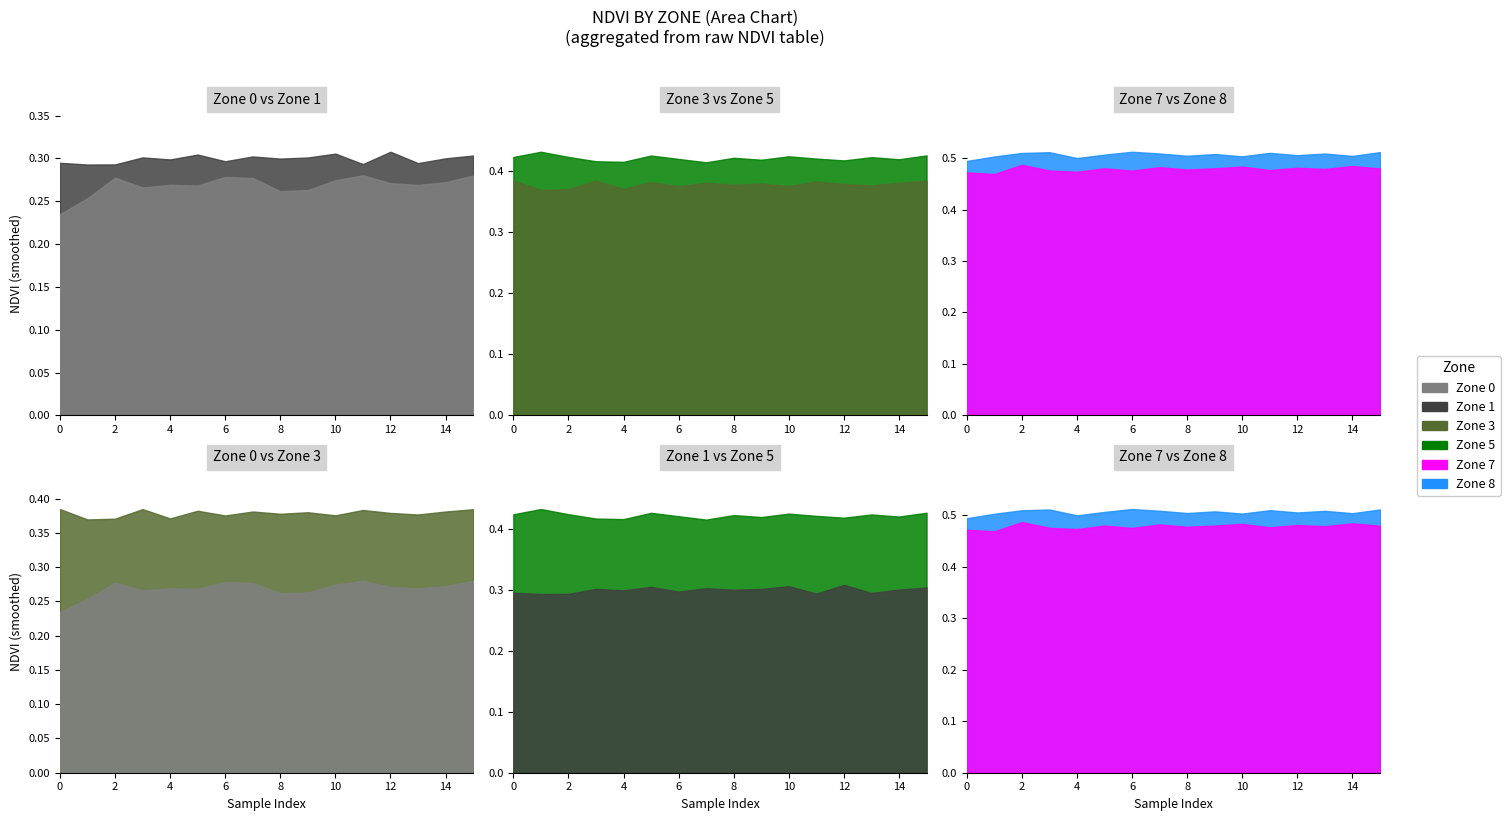

The Zone 5 series shows 0.6 at 8. True or false?

False